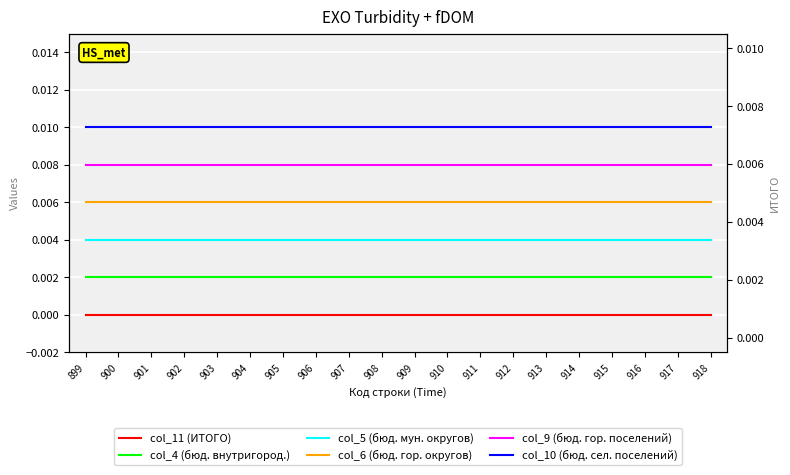

List the series in order of their overall mean, lowest first.

col_11 (ИТОГО), col_4 (бюд. внутригород.), col_5 (бюд. мун. округов), col_6 (бюд. гор. округов), col_9 (бюд. гор. поселений), col_10 (бюд. сел. поселений)